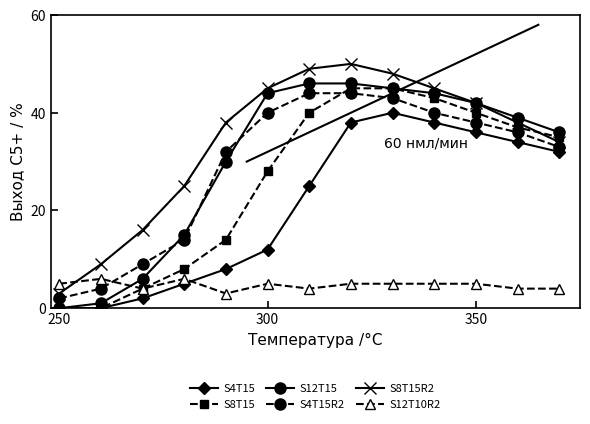

What is the average value of the S12T15 series?

30